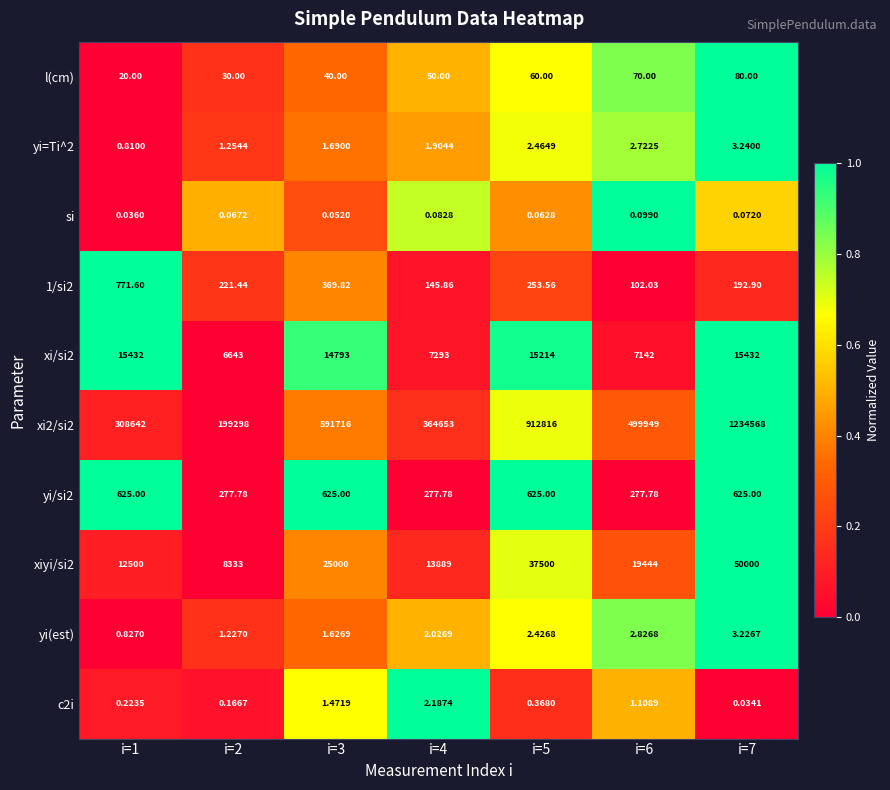

At which category is the sum across all series the highest?

i=7